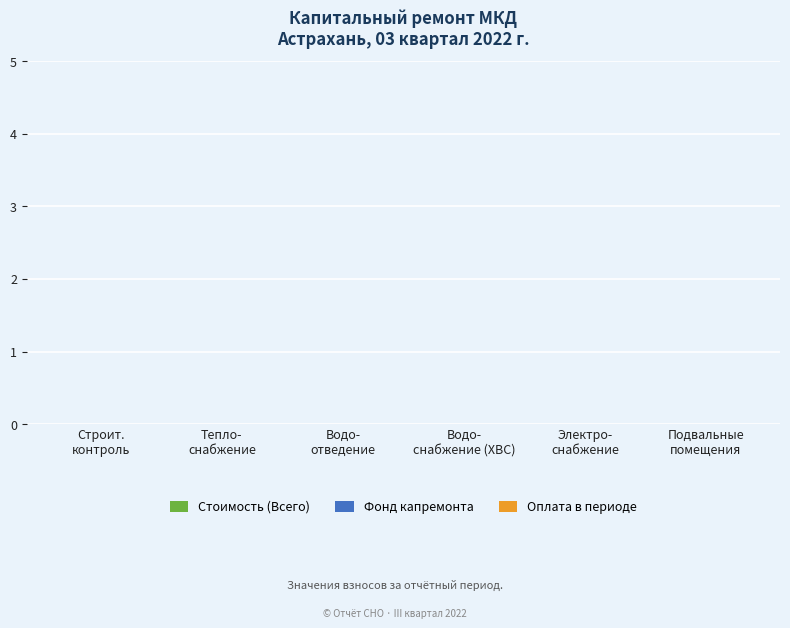

What position from the left is Строительный
контроль
водоотведения?

3